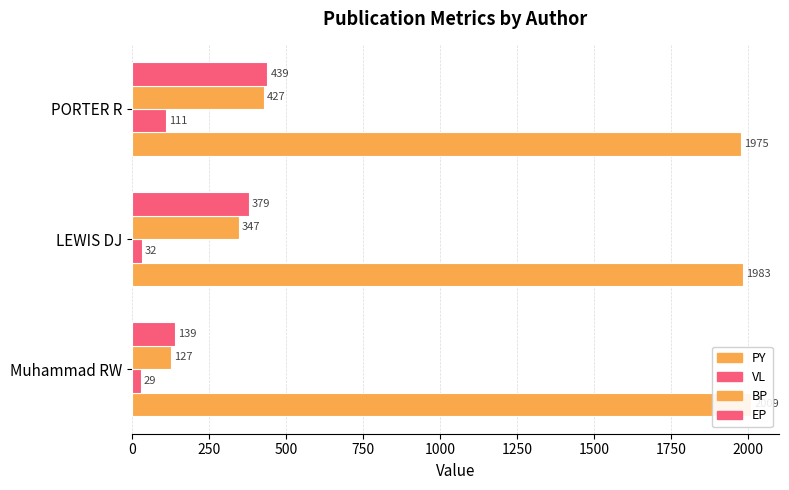

What is the difference between the second highest and minimum values in the BP series?

220